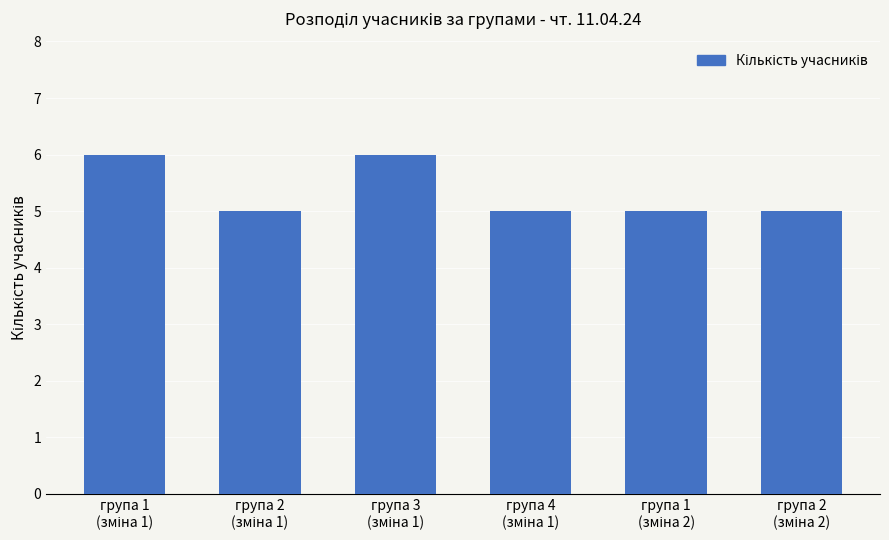

What is the value of the 4th bar from the left?

5